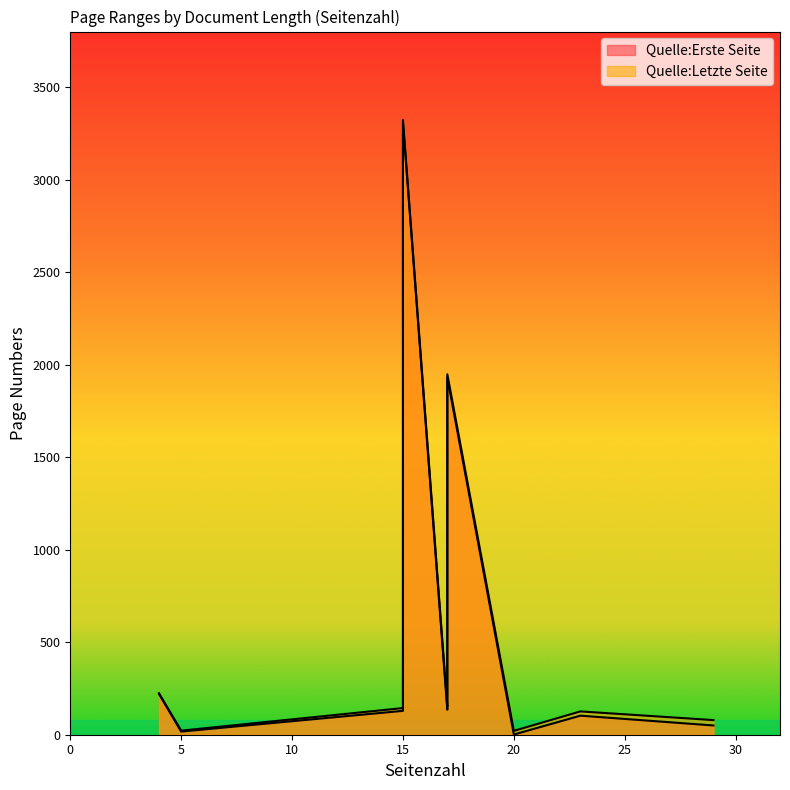

The value of Quelle:Letzte Seite at 20 is 21. True or false?

True